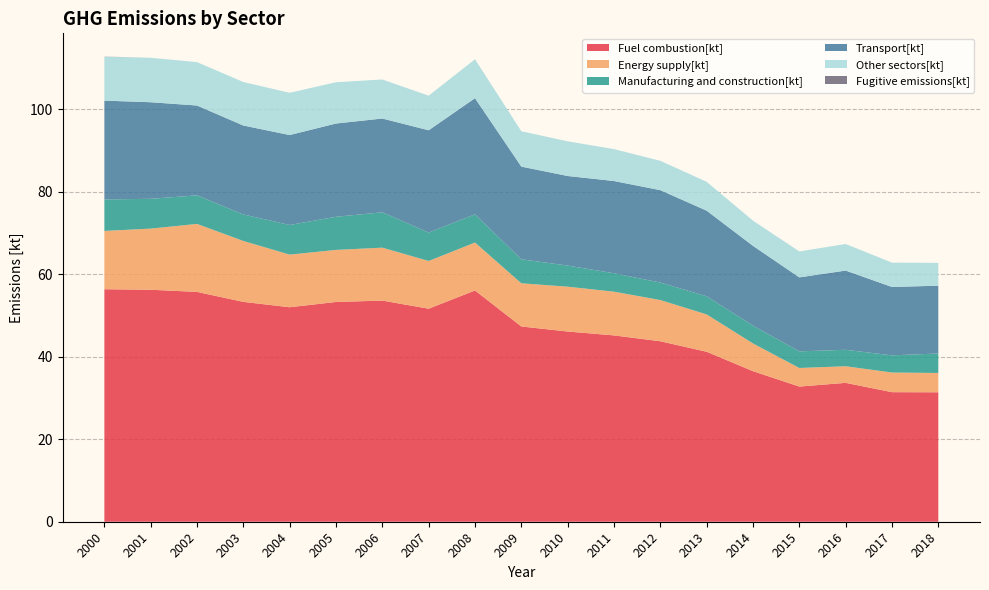

Reading left to right, extract all data points from this chart.

Fuel combustion[kt]: 56.3	56.2	55.7	53.3	52.0	53.3	53.6	51.6	56.0	47.3	46.1	45.2	43.7	41.2	36.5	32.8	33.7	31.4	31.4
Energy supply[kt]: 14.1	14.8	16.5	14.8	12.8	12.6	12.8	11.6	11.6	10.5	10.9	10.6	10.0	9.1	6.7	4.5	4.0	4.8	4.7
Manufacturing and construction[kt]: 7.6	7.2	6.9	6.4	7.2	8.0	8.6	6.9	6.8	5.8	5.1	4.5	4.2	4.4	4.3	4.0	4.0	4.2	4.7
Transport[kt]: 23.9	23.4	21.8	21.5	21.8	22.6	22.7	24.8	28.1	22.5	21.7	22.4	22.4	20.7	19.3	17.9	19.2	16.6	16.4
Other sectors[kt]: 10.6	10.8	10.5	10.5	10.2	10.0	9.5	8.4	9.4	8.6	8.4	7.7	7.1	7.0	6.1	6.3	6.4	5.9	5.5
Fugitive emissions[kt]: 0.0	0.0	0.0	0.0	0.0	0.0	0.0	0.0	0.0	0.0	0.0	0.0	0.0	0.0	0.0	0.0	0.0	0.0	0.0